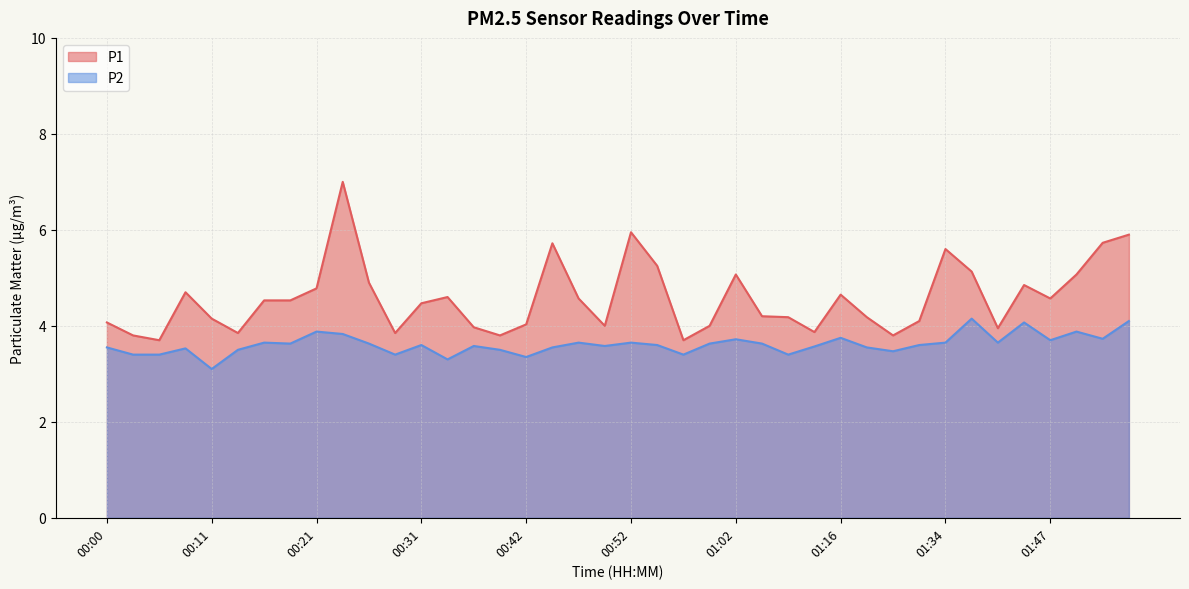

Which series has the largest range (max minus min)?

P1